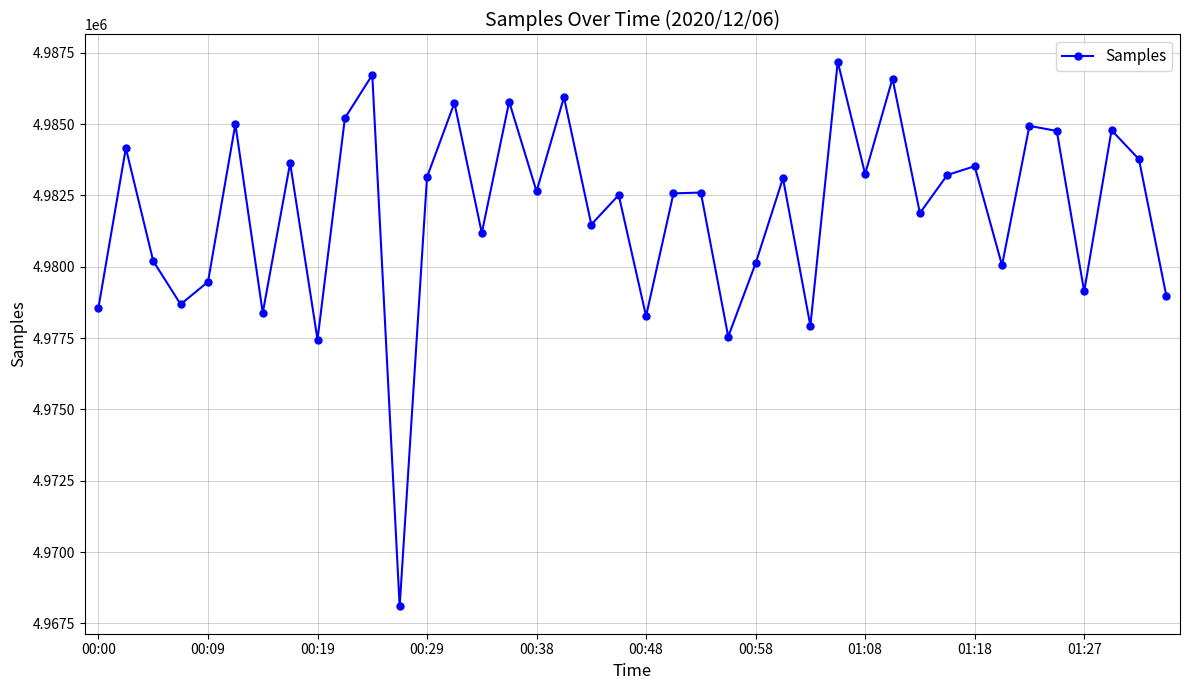

What is the sum of all values?

199278316